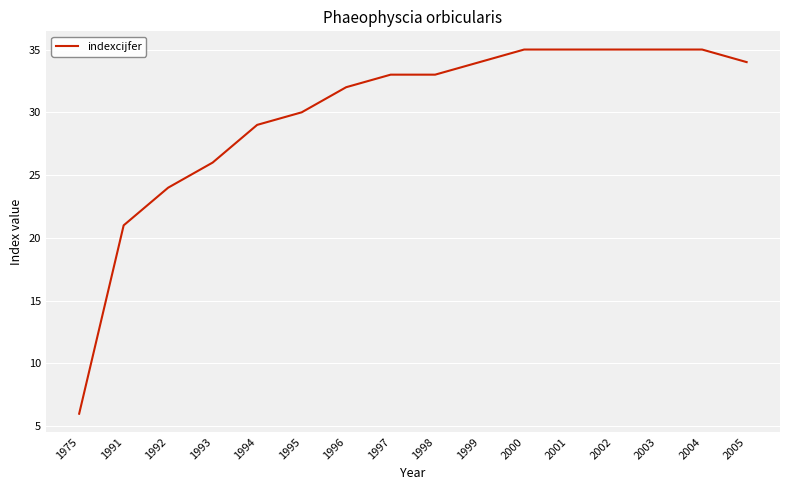

How many lines are shown in the chart?

1